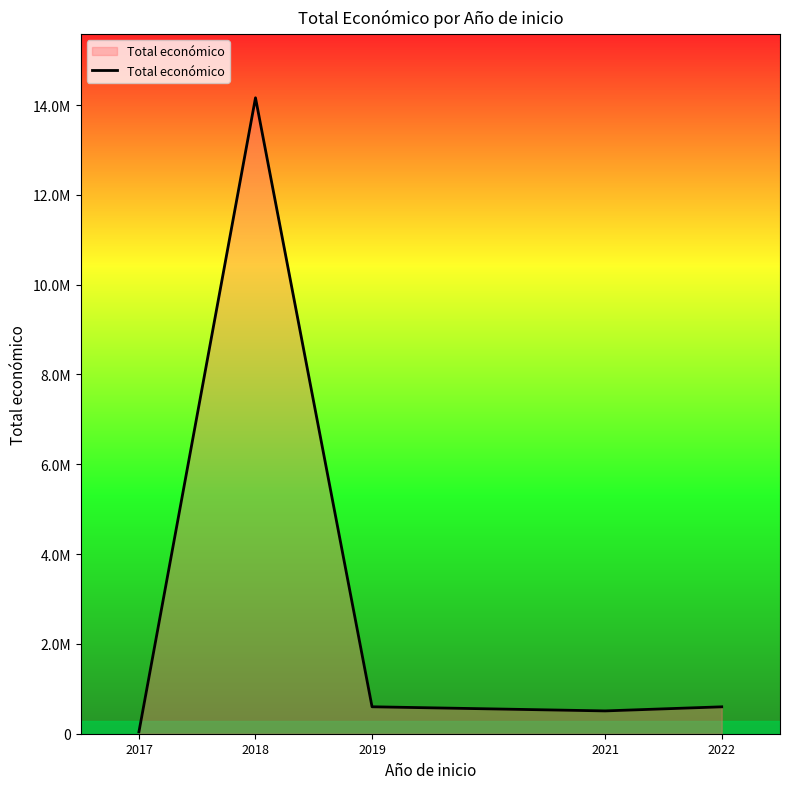

At which category does the data reach its first local valley?

2021